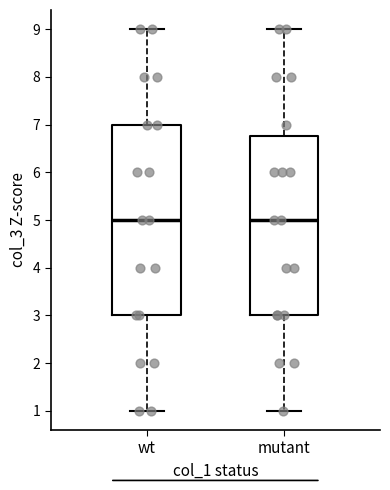

Reading left to right, transcribe this box plot: for each box, give where its median line is, the range the box spans, and where its two whiskers end, as read against the y-axis. The values are not printed on the chart, so give them approximately, as read against the axis.

wt: median 5.0, box 3.0 to 7.0, whiskers 1.0 to 9.0
mutant: median 5.0, box 3.0 to 6.8, whiskers 1.0 to 9.0